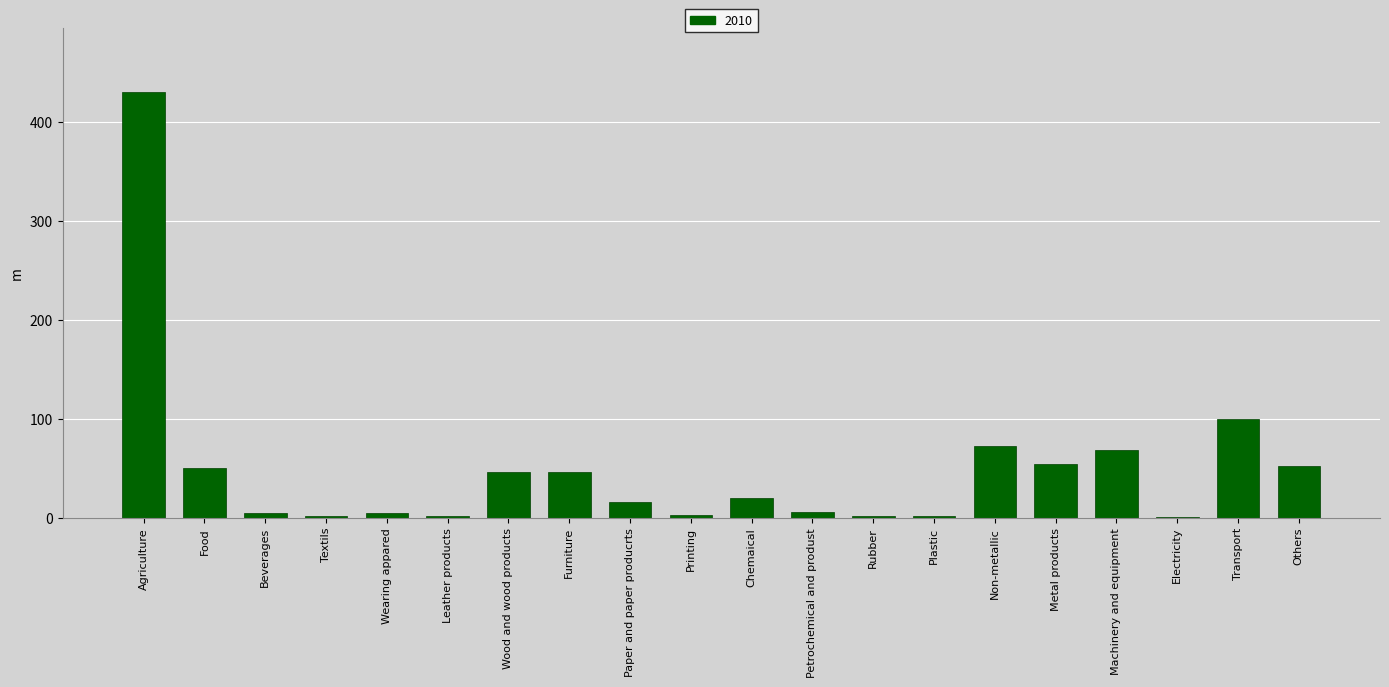

Between Food and Electricity, which is larger?

Food